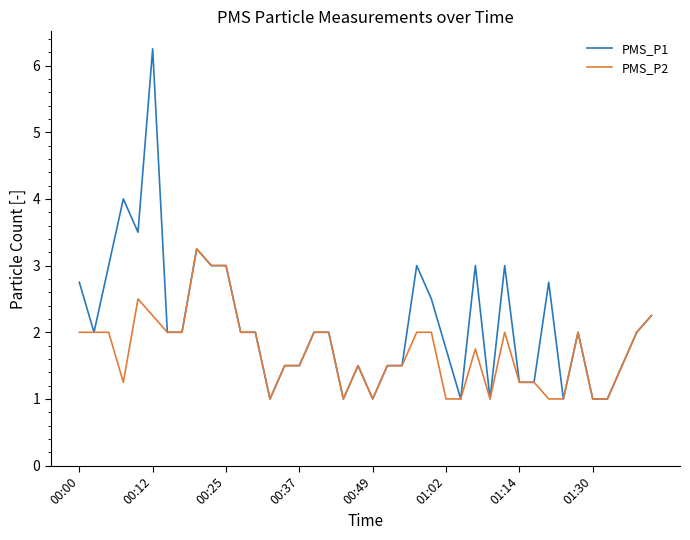

Which series has the widest spread of values?

PMS_P1